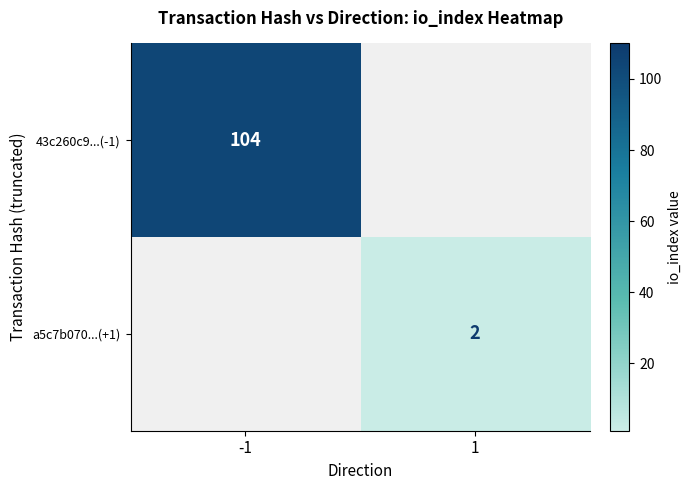

Count the number of categories in the chart.

2